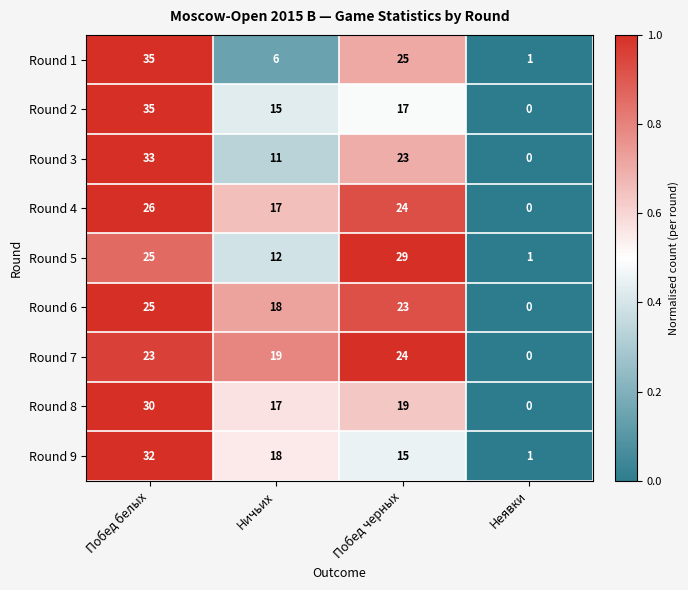

What is the average value of the Round 4 series?

17